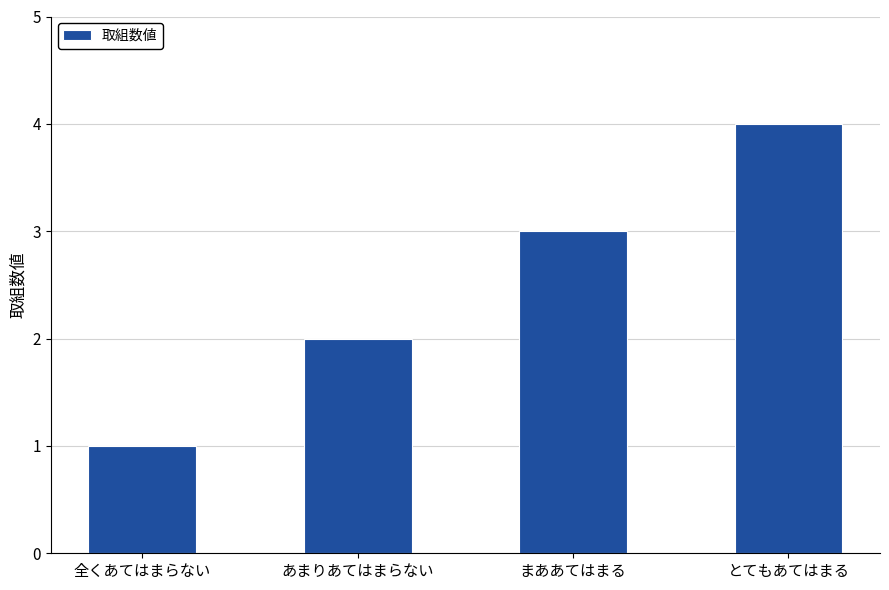

Rank the categories by value from highest to lowest.

とてもあてはまる, まああてはまる, あまりあてはまらない, 全くあてはまらない